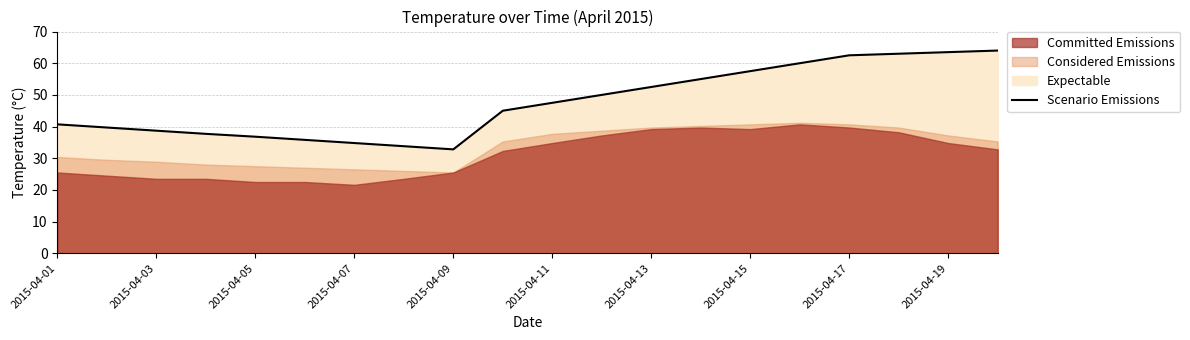

How many interior local valleys (lower than both neighbors) does the data have?

1